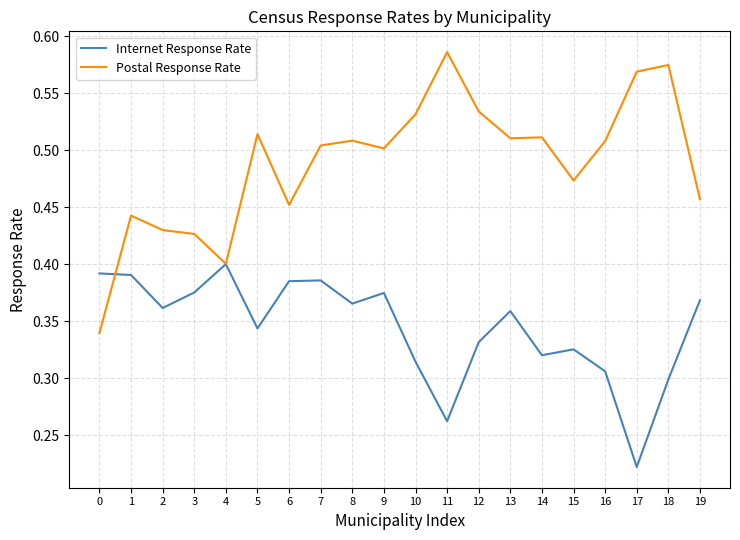

The Internet Response Rate series shows 0.7 at 4. True or false?

False